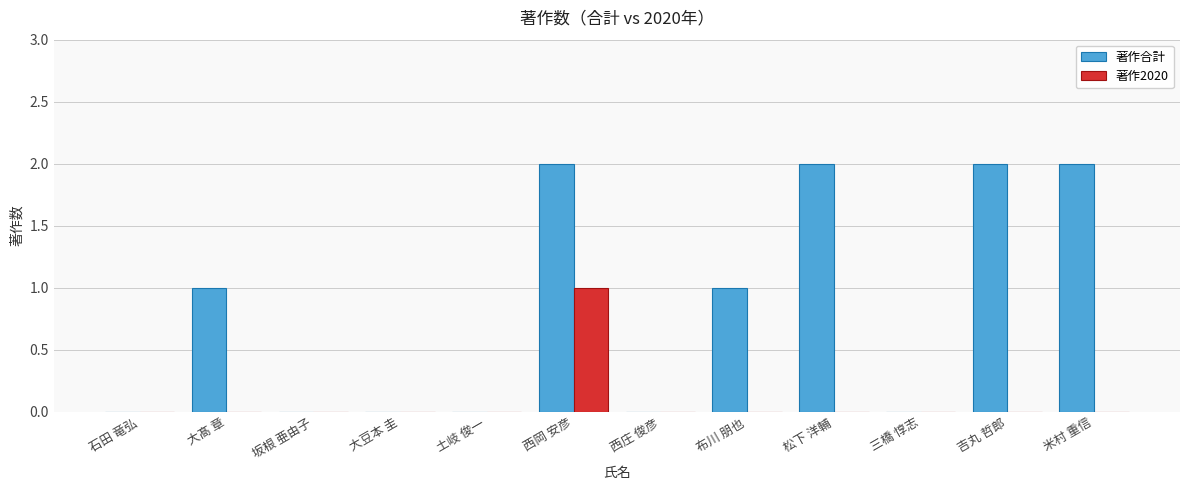

Is it true that 著作合計 equals 1 at 大髙 章?

True